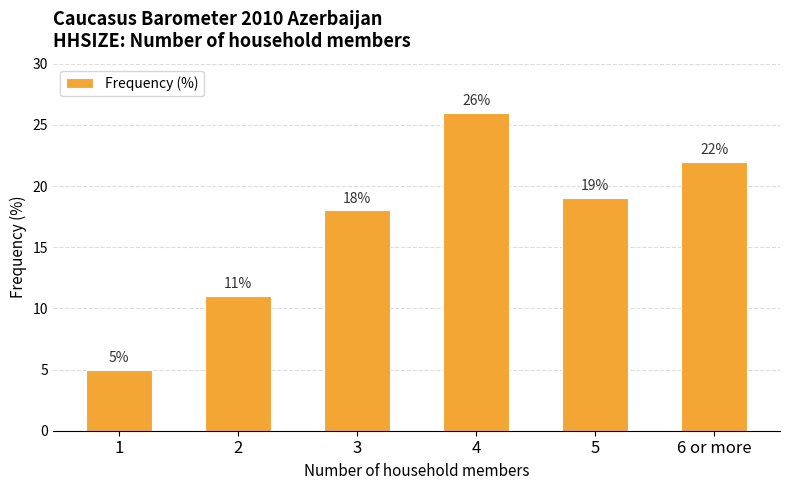

Reading right to left, what are all the values shown in this chart?

6 or more=22	5=19	4=26	3=18	2=11	1=5